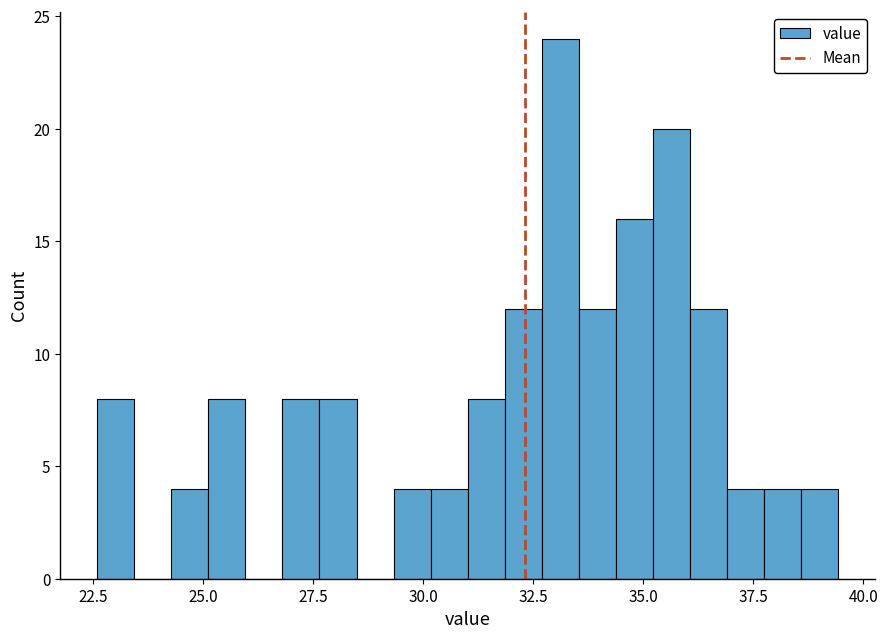

Around what value on the x-axis is the tallest bar? Give the approximate position of its centre, as read against the axis.

33.0